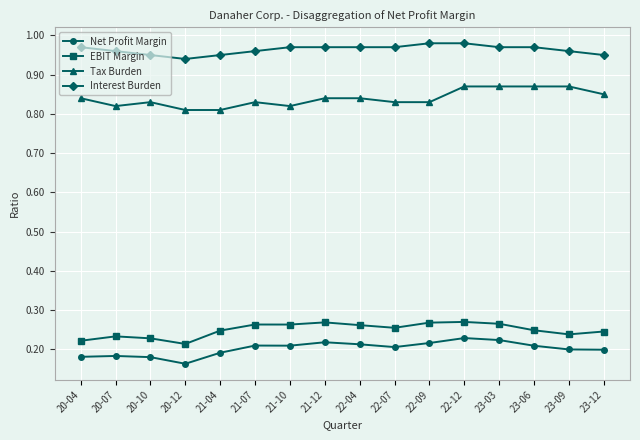

At 23-09, list the series in order from largest to smallest.

Interest Burden, Tax Burden, EBIT Margin, Net Profit Margin